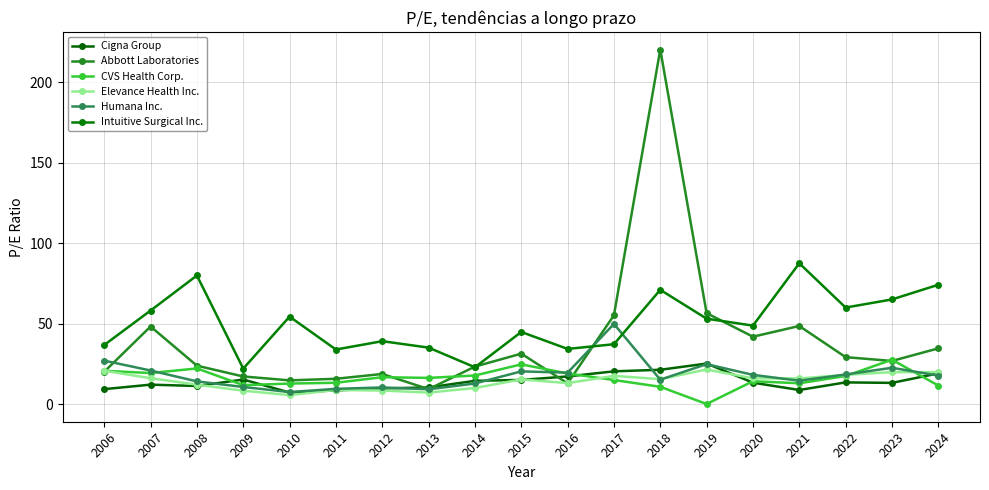

How many values in the Abbott Laboratories series exceed 26?

10